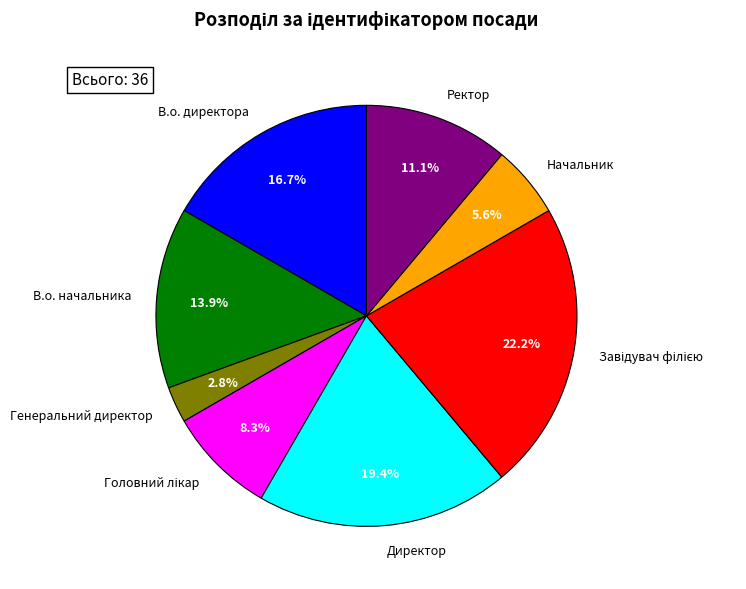

Is there any slice that represents more than half of the pie?

No